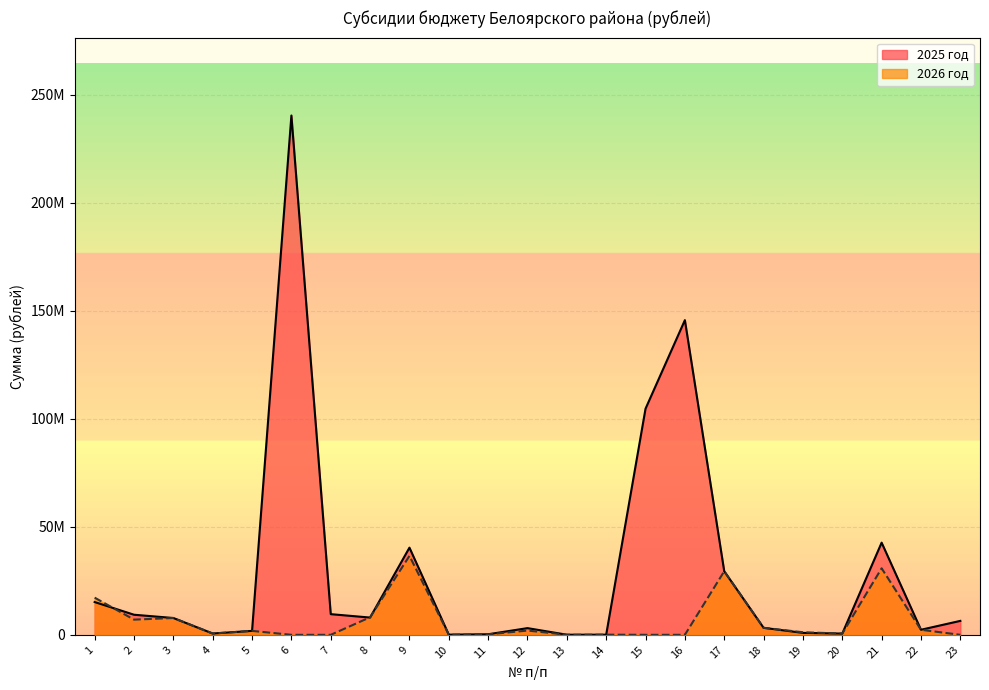

The 2025 год series shows 310825 at 19. True or false?

False